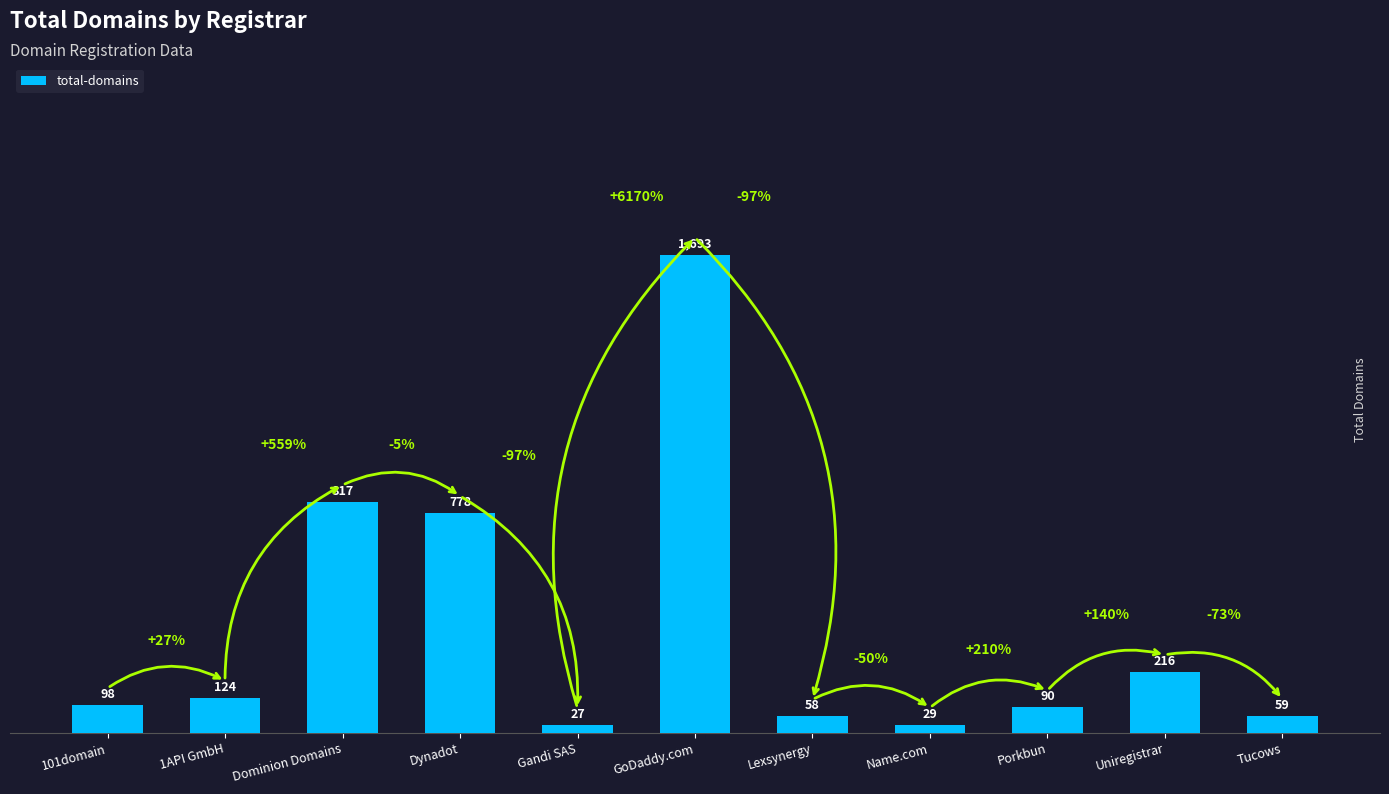

What is the difference between the second highest and second lowest values?

788